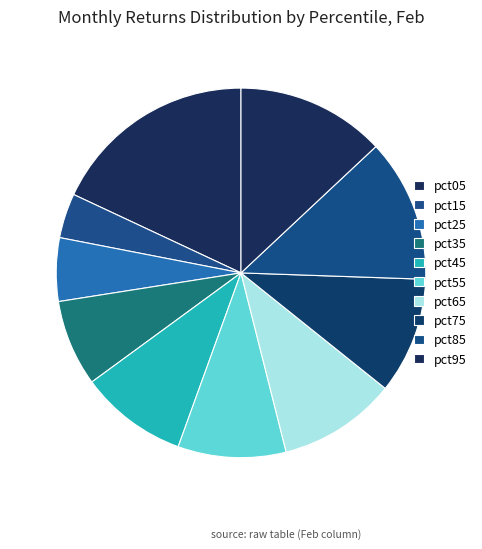

Count the number of slices in the pie.

10